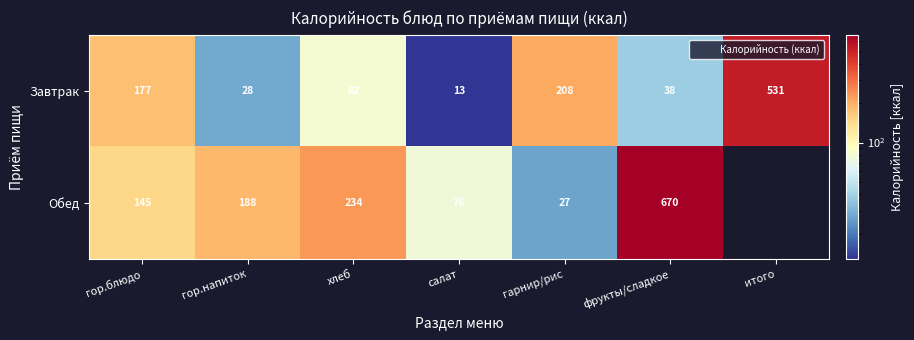

What is the sum of the Завтрак values at фрукты/сладкое and гарнир/рис?

246